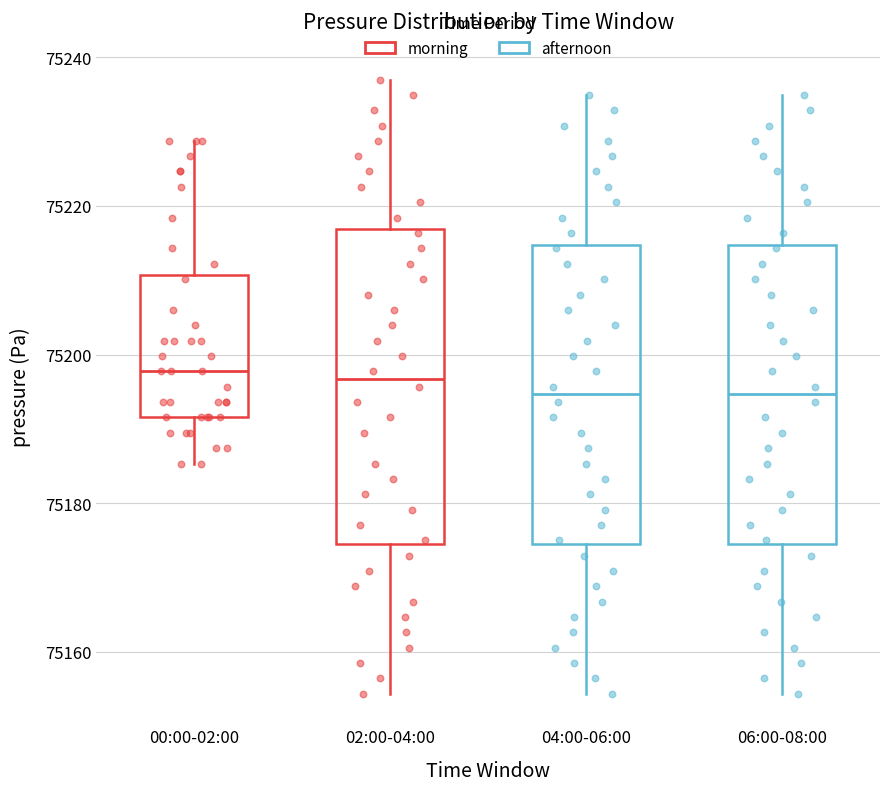

Where does the upper whisker of the box for 06:00-08:00 end on the y-axis? The values are not printed on the chart, so give them approximately, as read against the axis.

75234